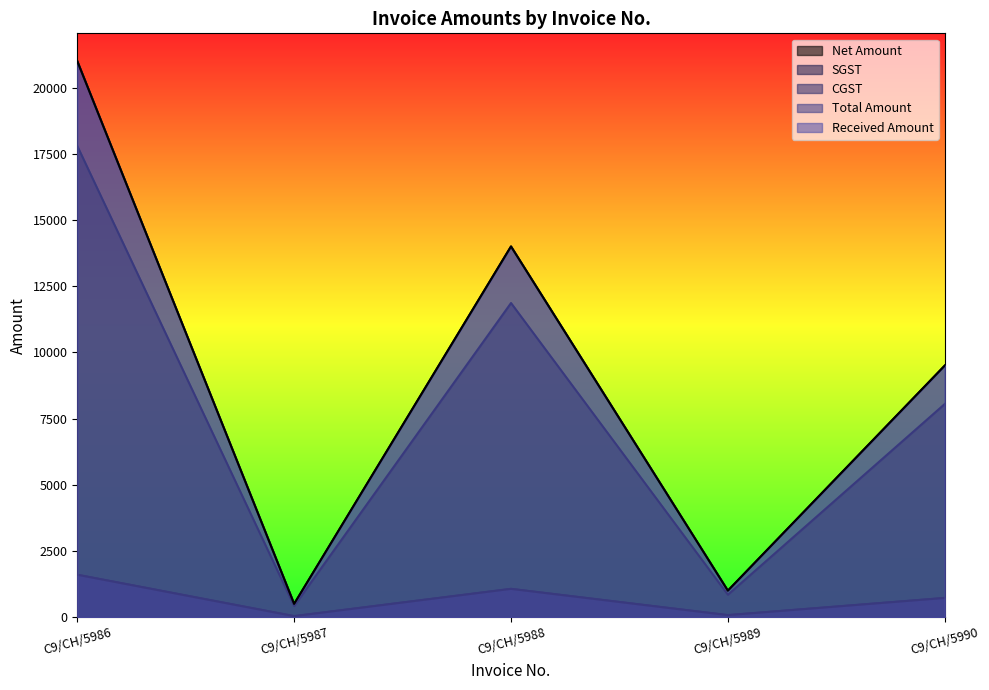

What are all the series names shown in the legend?

Net Amount, SGST, CGST, Total Amount, Received Amount